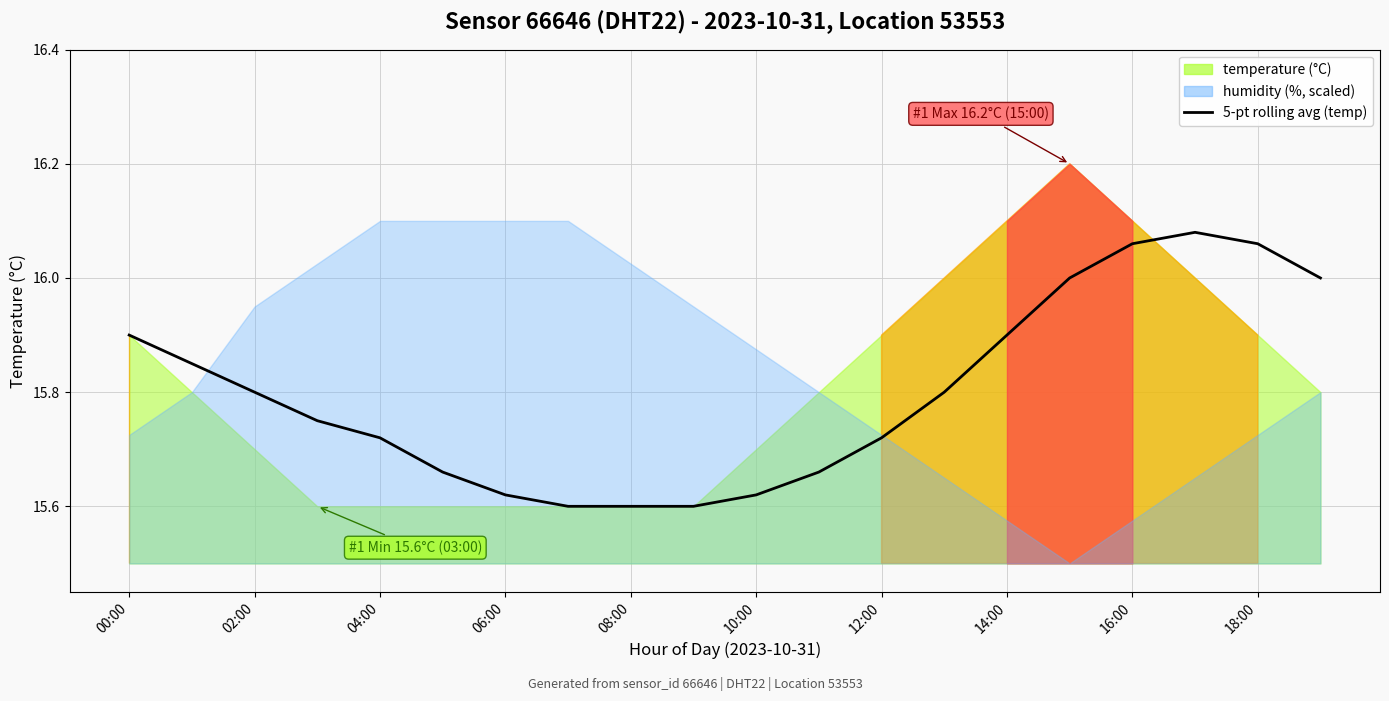

How many interior local peaks (higher than both neighbors) does the data have?

1